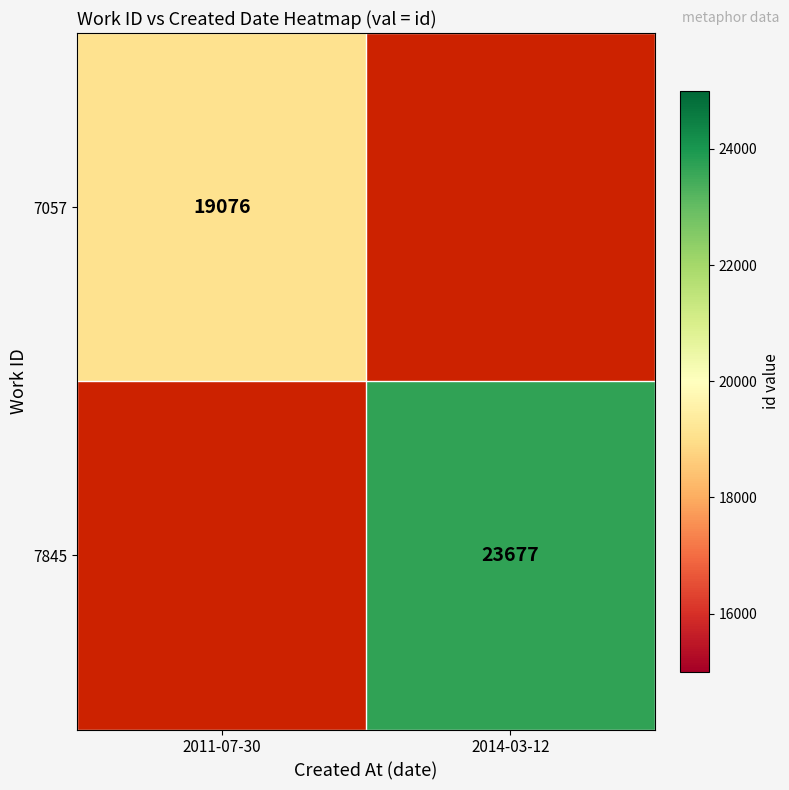

Is it true that 7845 equals 23677 at 2014-03-12?

True